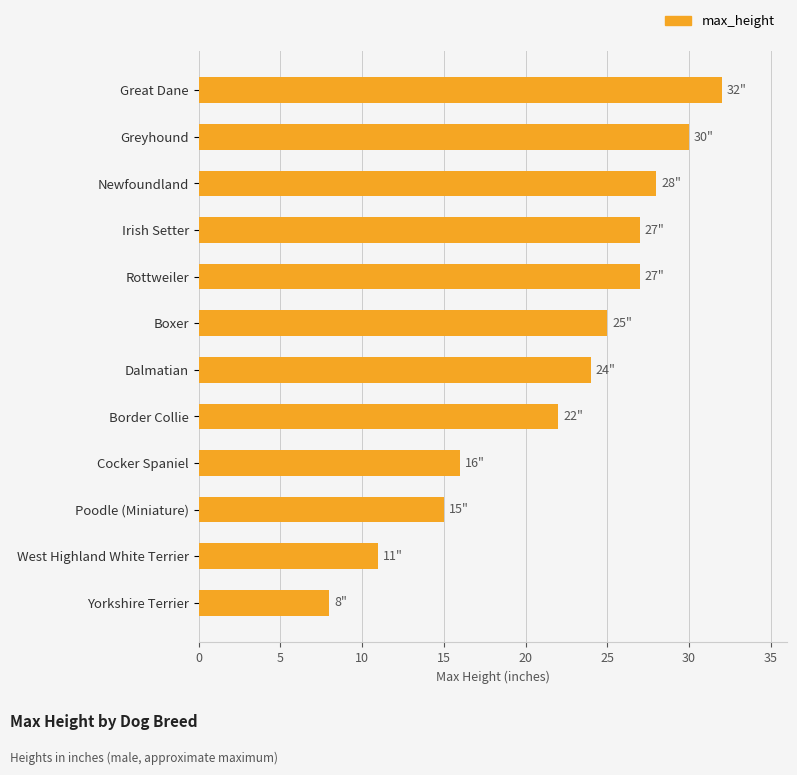

The chart shows a value of 41 at Rottweiler. True or false?

False